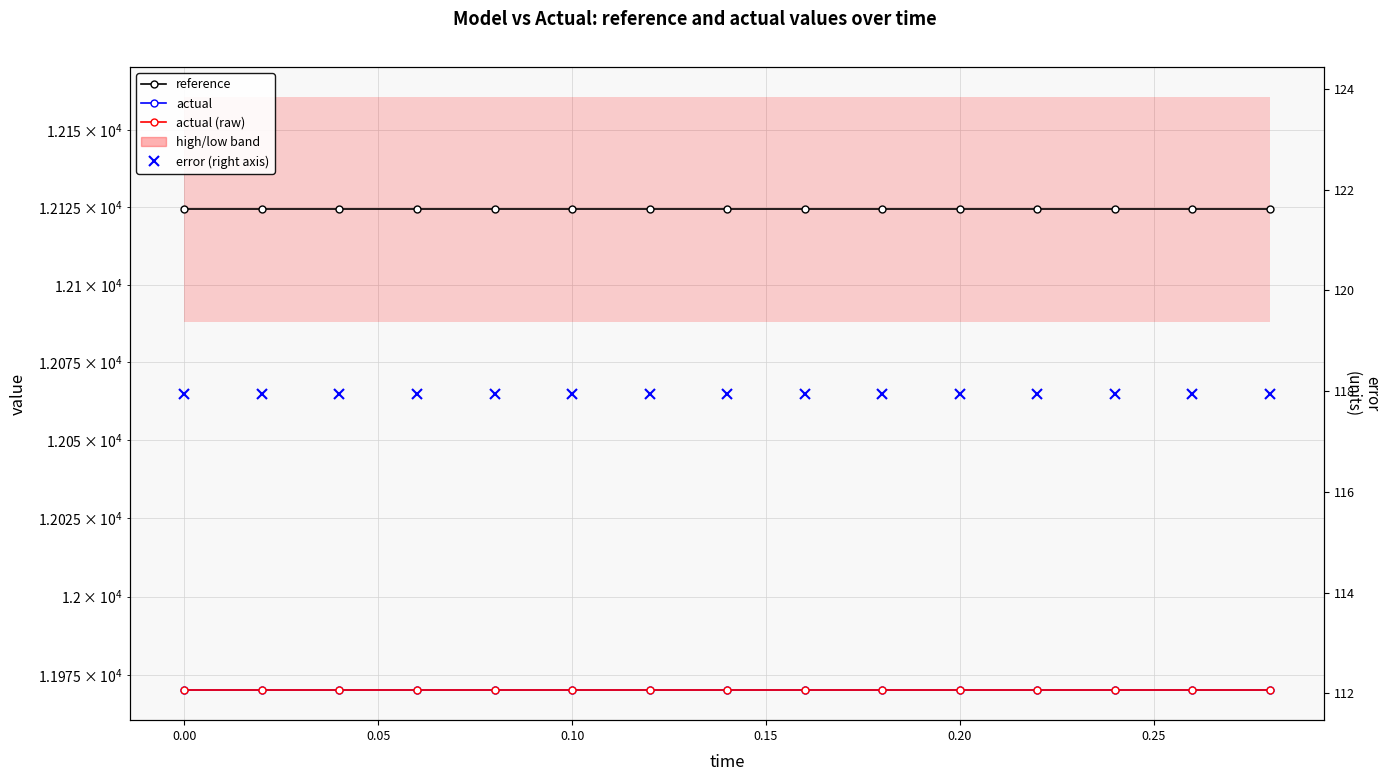

Which series has the widest spread of values?

reference